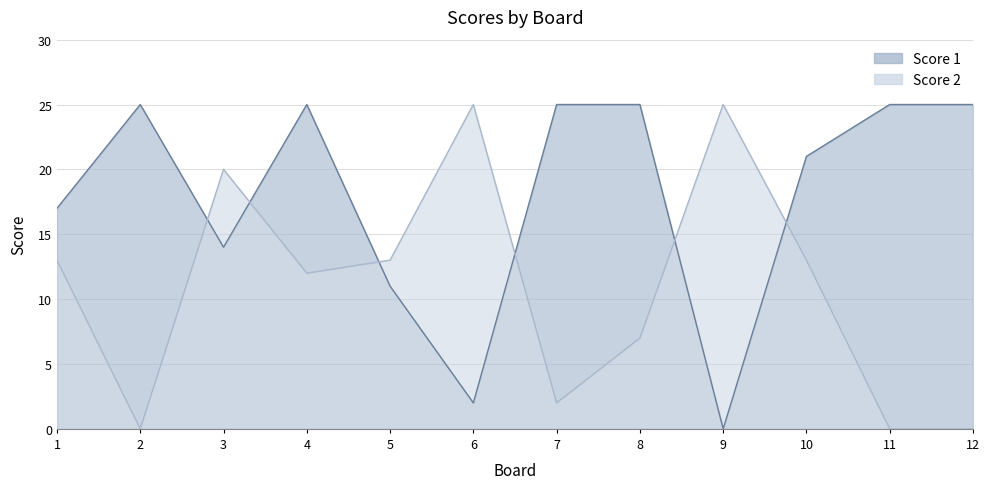

Is the value of Score 2 at 5 greater than the value of Score 1 at 7?

No